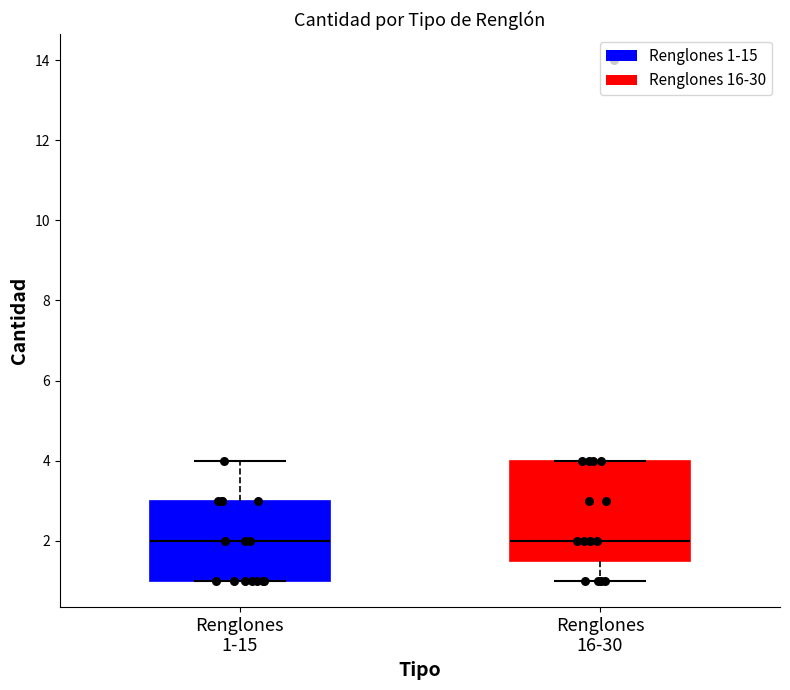

Where is the upper edge of the box for Renglones 1-15 on the y-axis? The values are not printed on the chart, so give them approximately, as read against the axis.

3.0